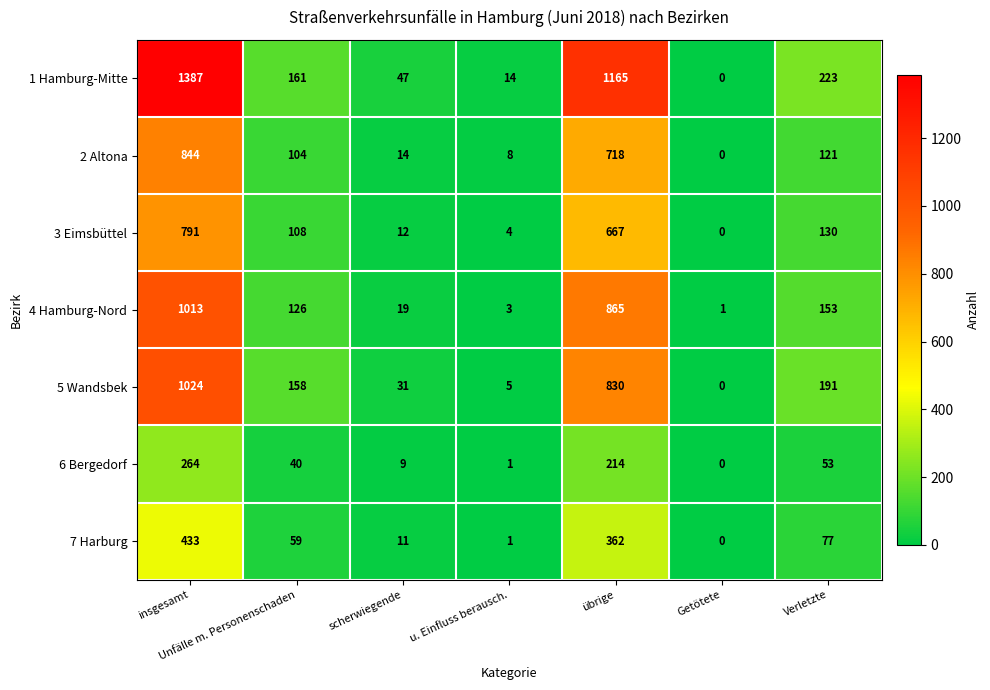

At which label is 7 Harburg closest to 216?

Verletzte